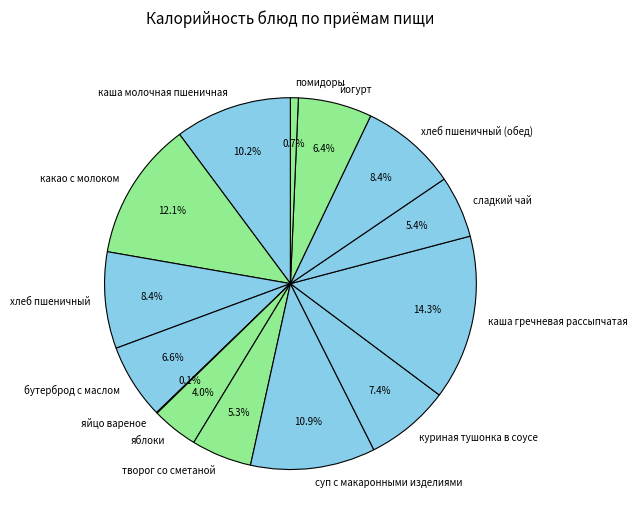

Is яблоки the majority of the pie?

No